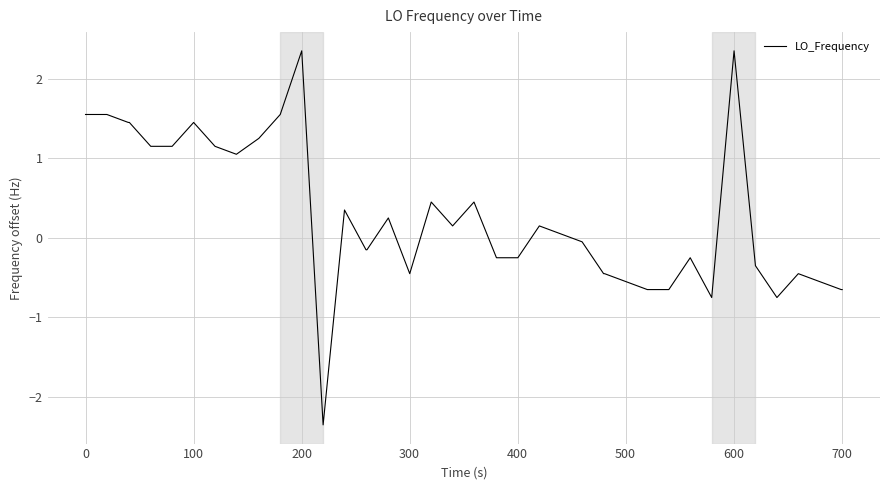

What is the difference between the maximum and minimum values?

4.7